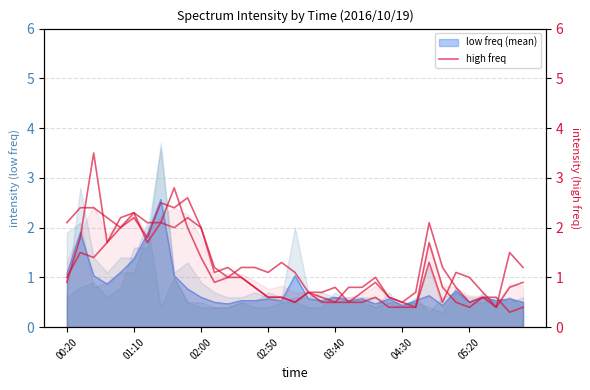

How many intersections are there between 10.467 and 10.762?

5